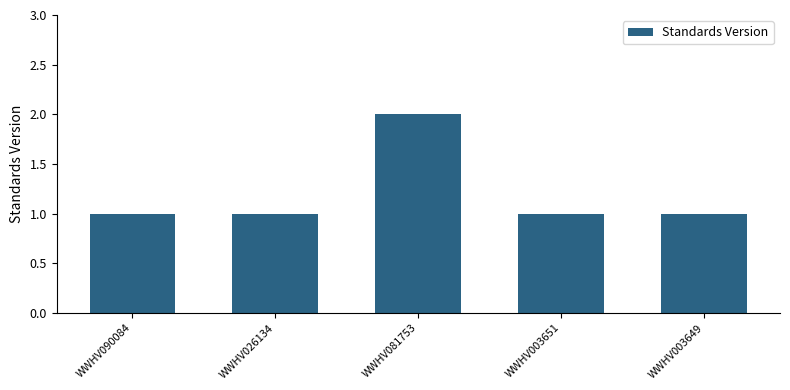

Approximately how many times larger is the value at WWHV090084 compared to WWHV026134?

1.0